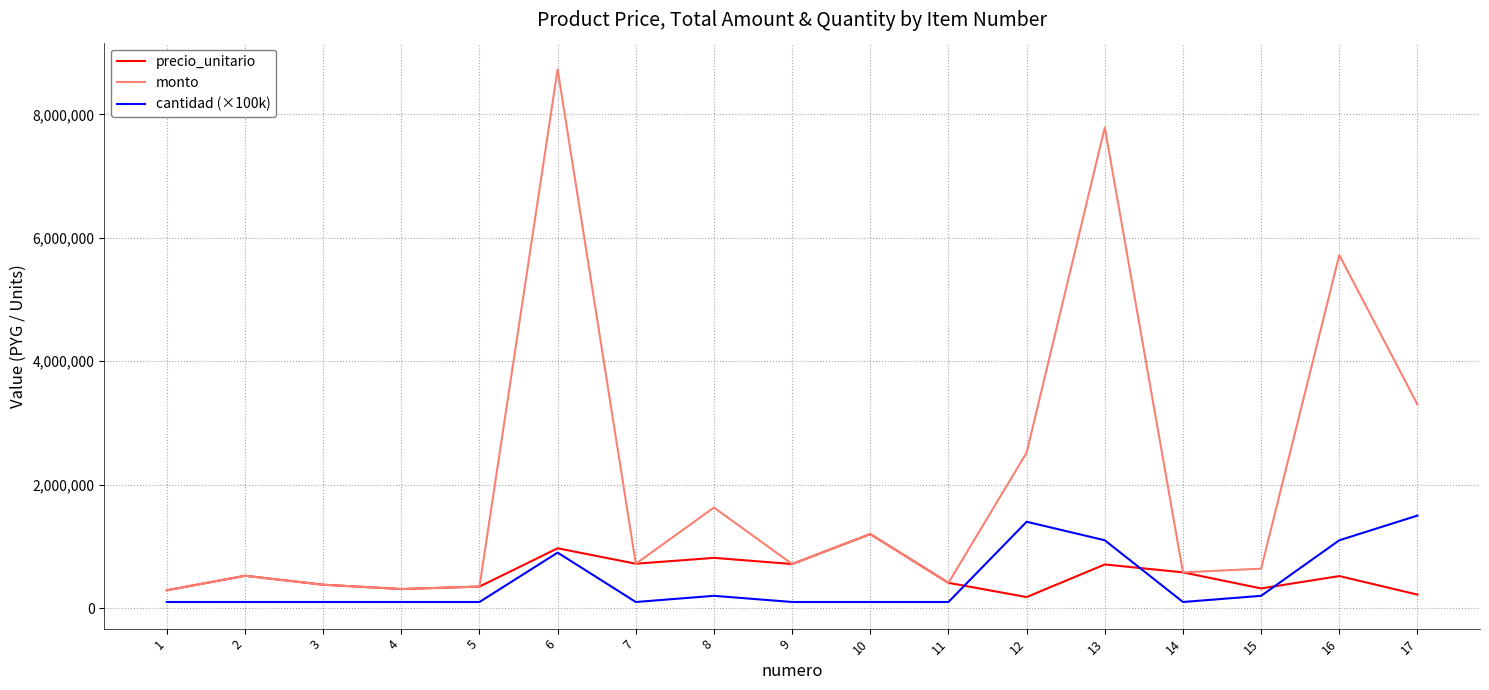

The value of monto at 9 is 715000. True or false?

True